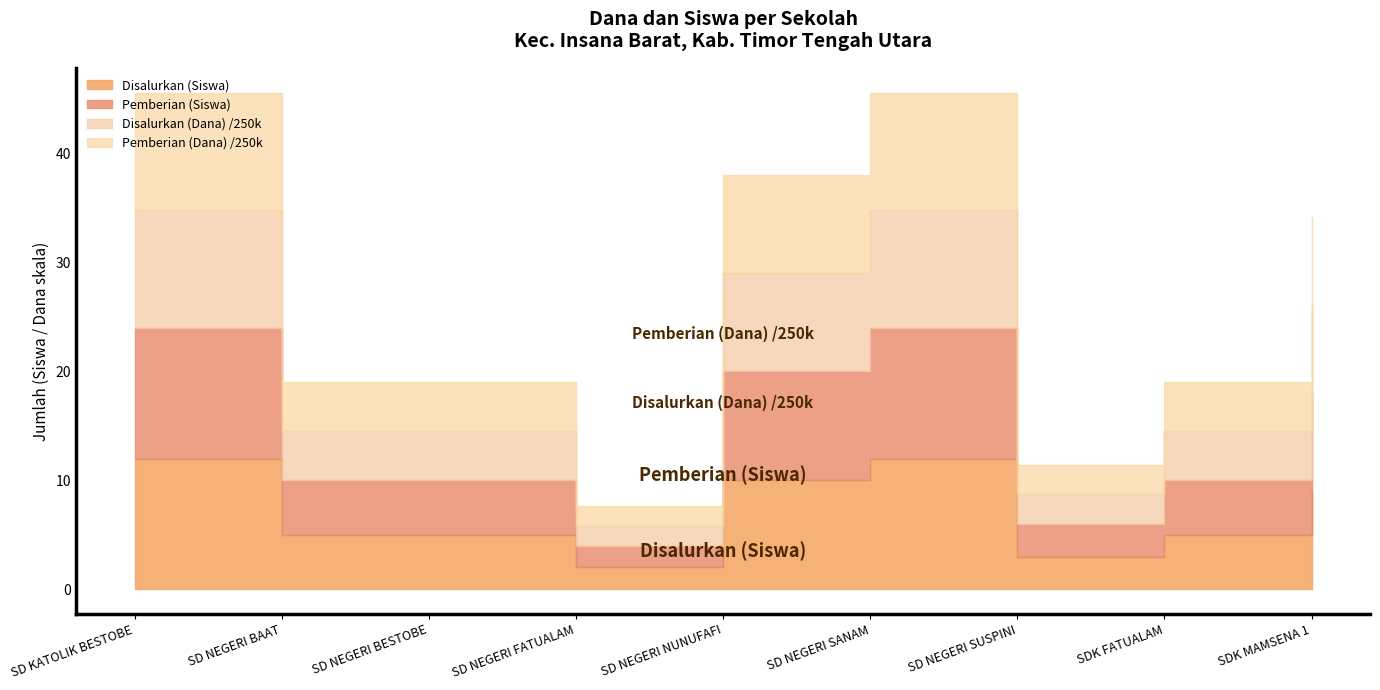

The Disalurkan (Dana) series shows 445448 at SDK FATUALAM. True or false?

False